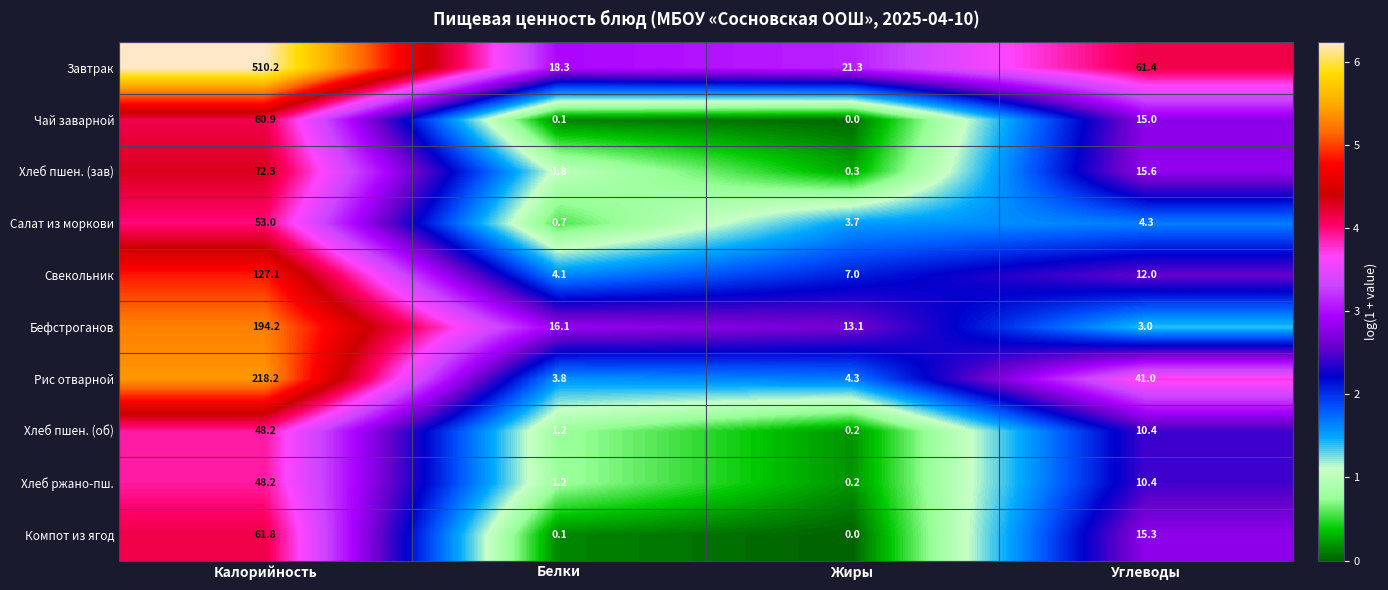

Rank the categories by Хлеб пшен. (об) value from lowest to highest.

Жиры, Белки, Углеводы, Калорийность